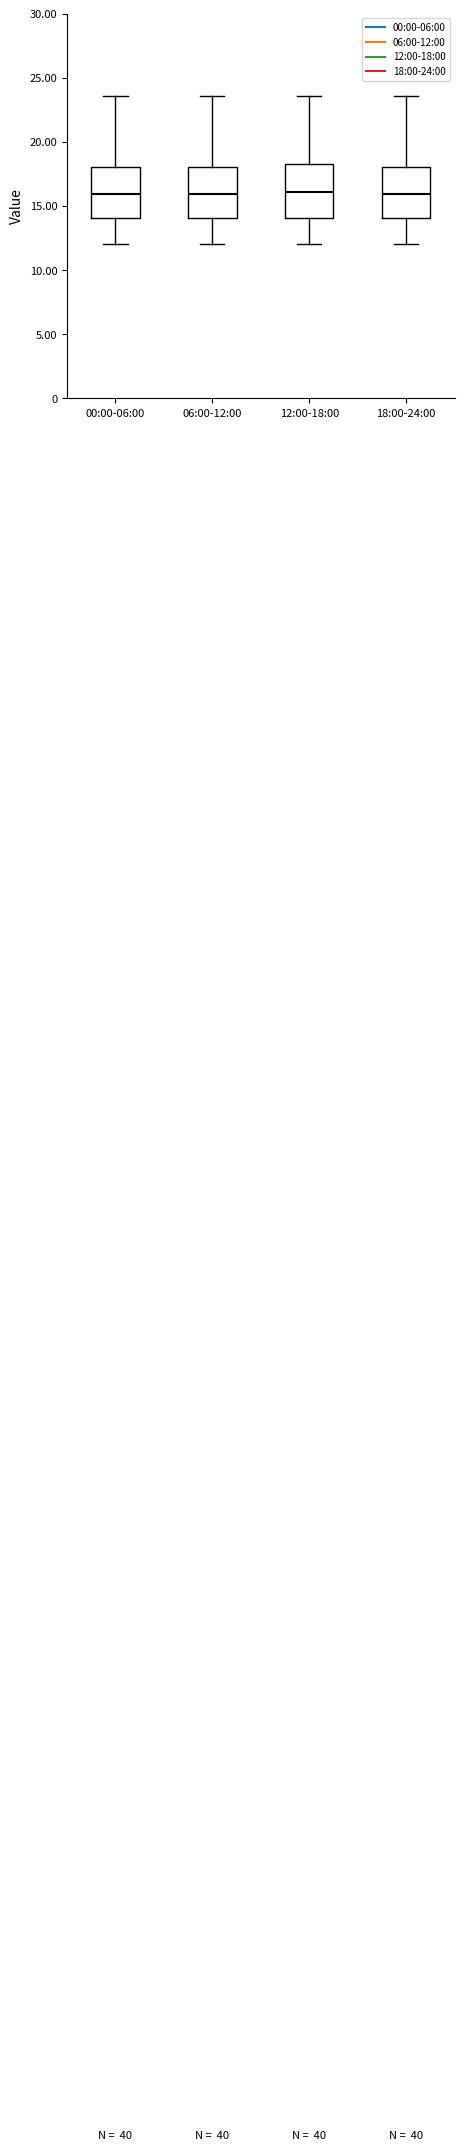

Reading left to right, read every box against the y-axis: the position of its median line, the range the box covers, and the ends of its whiskers. The values are not printed on the chart, so give them approximately, as read against the axis.

00:00-06:00: median 16.0, box 14.0 to 18.0, whiskers 12.0 to 23.5
06:00-12:00: median 16.0, box 14.0 to 18.0, whiskers 12.0 to 23.5
12:00-18:00: median 16.0, box 14.0 to 18.5, whiskers 12.0 to 23.5
18:00-24:00: median 16.0, box 14.0 to 18.0, whiskers 12.0 to 23.5